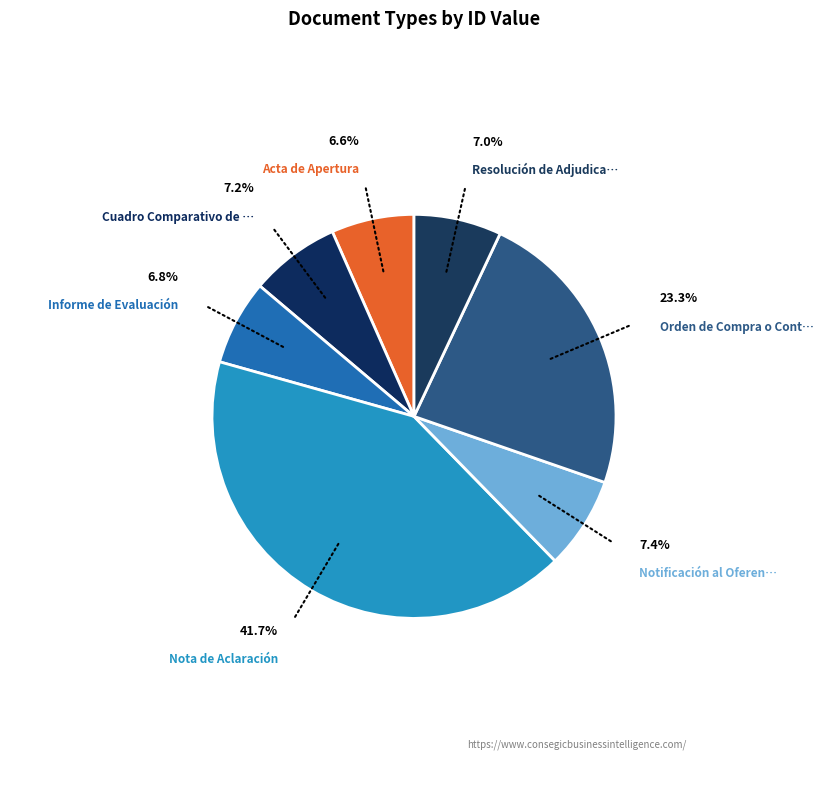

How many slices are in this pie chart?

7